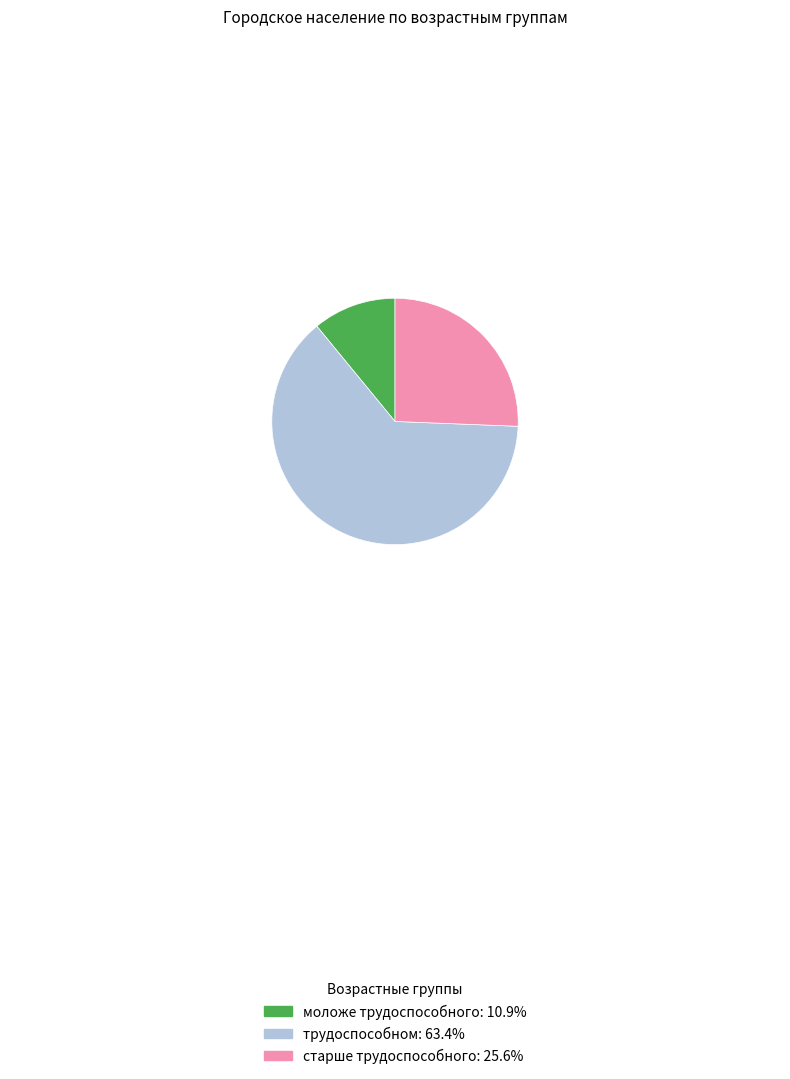

Is there any slice that represents more than half of the pie?

Yes